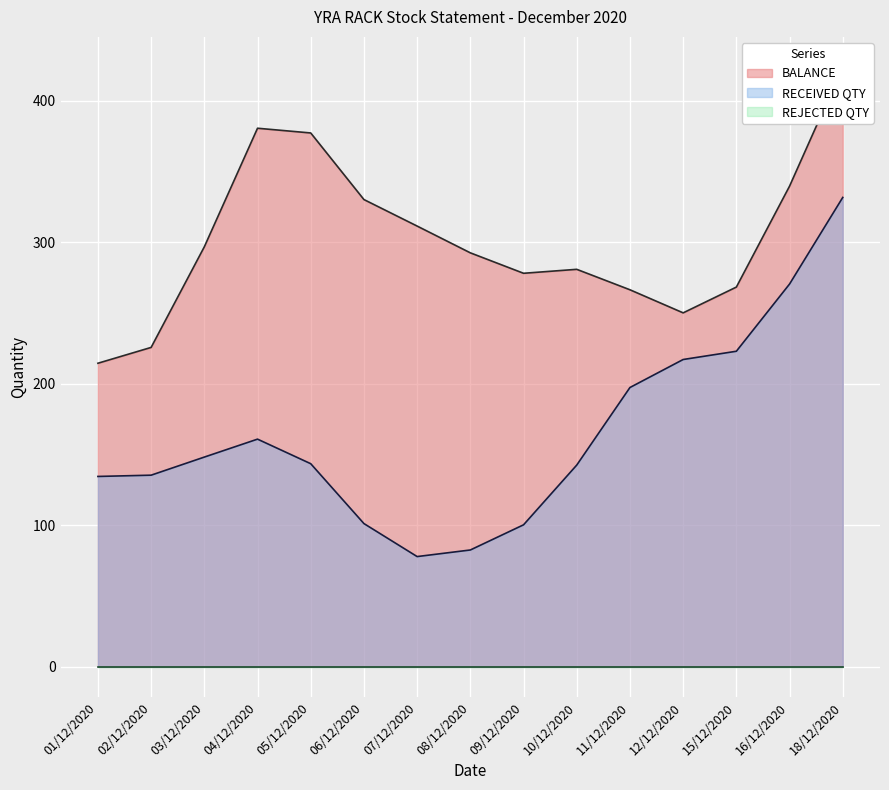

True or false: REJECTED QTY and BALANCE intersect in this chart.

False